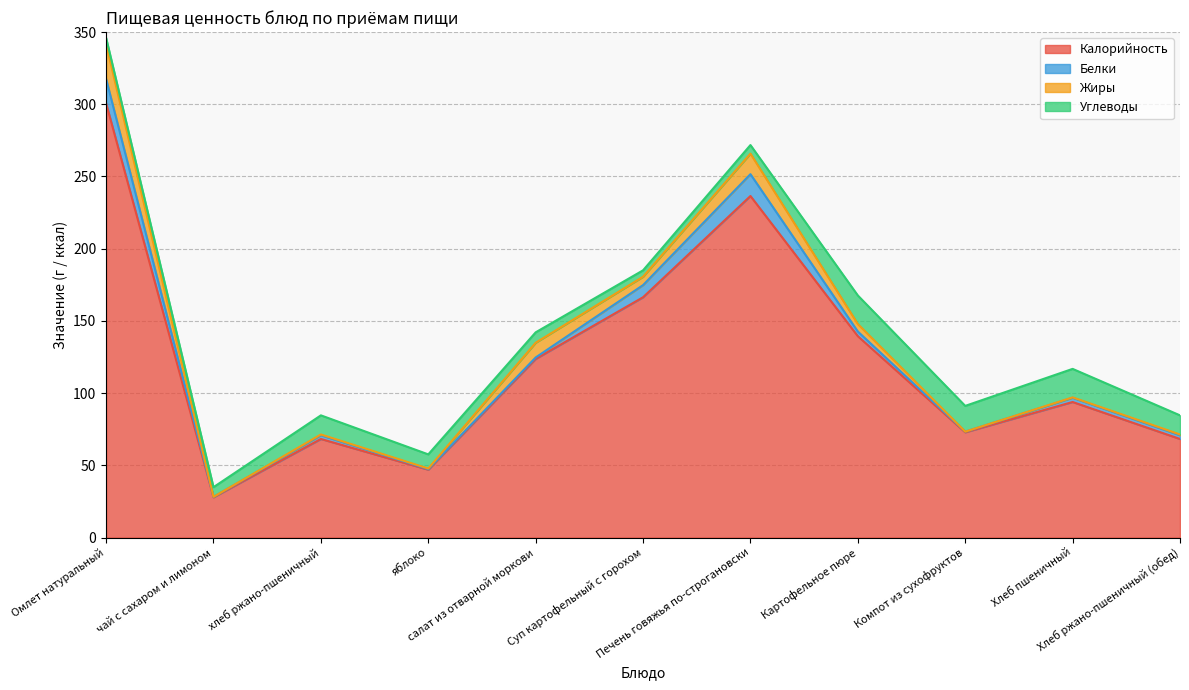

Which category has the lowest value in the Белки series?

чай с сахаром и лимоном